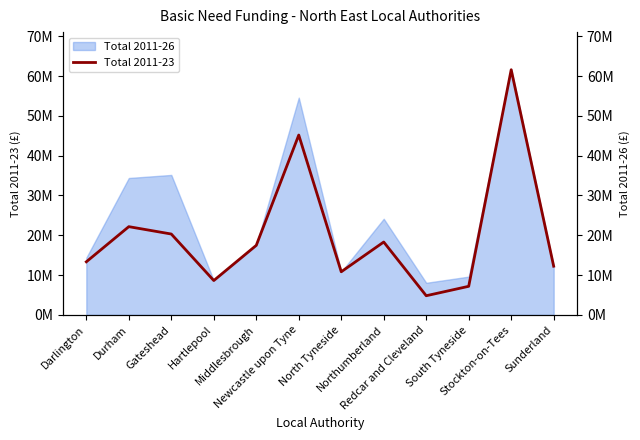

What is the difference between the second highest and minimum values?

40359834.2